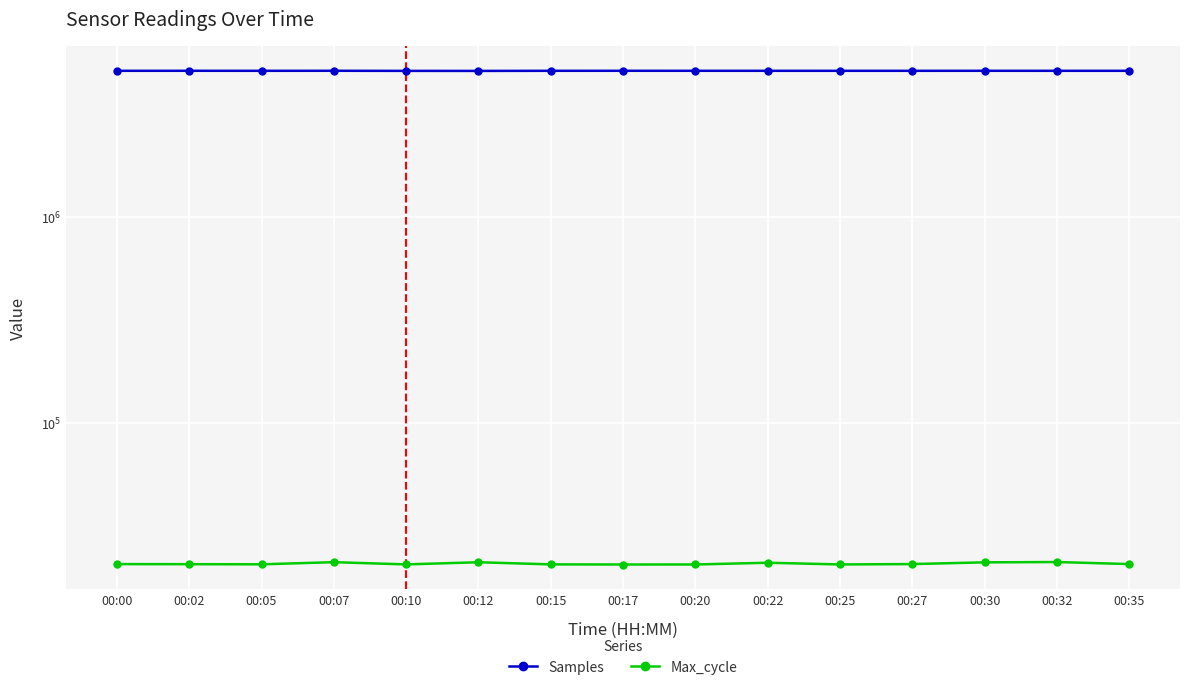

What is the greatest value displayed?

5113134